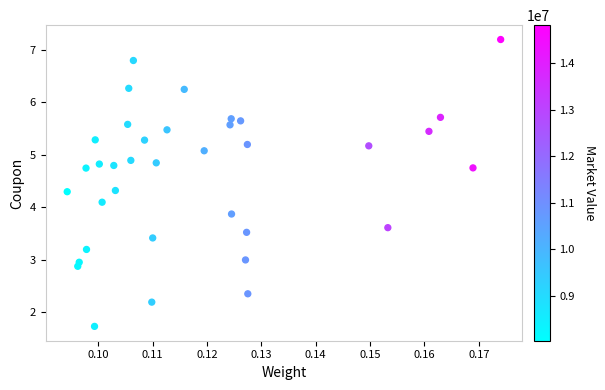

What is the range of Y values (max minus min)?

5.5